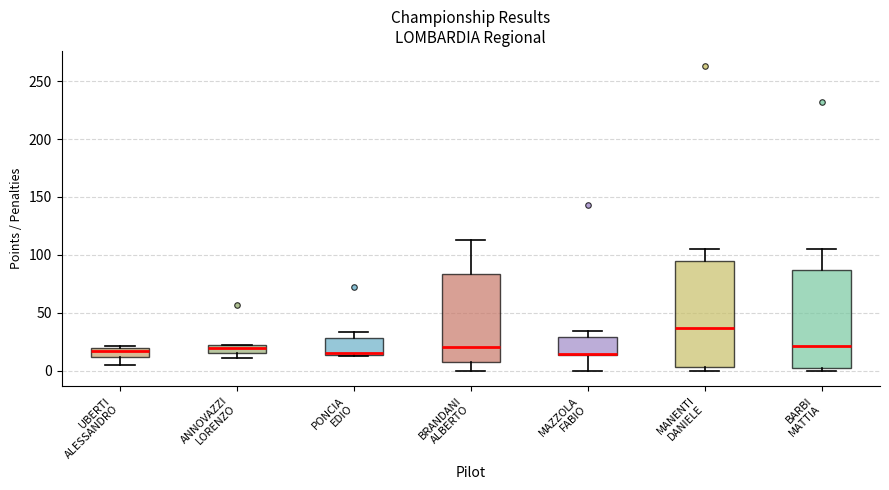

Which box is the tallest, from its lower edge to its upper edge?

MANENTI DANIELE